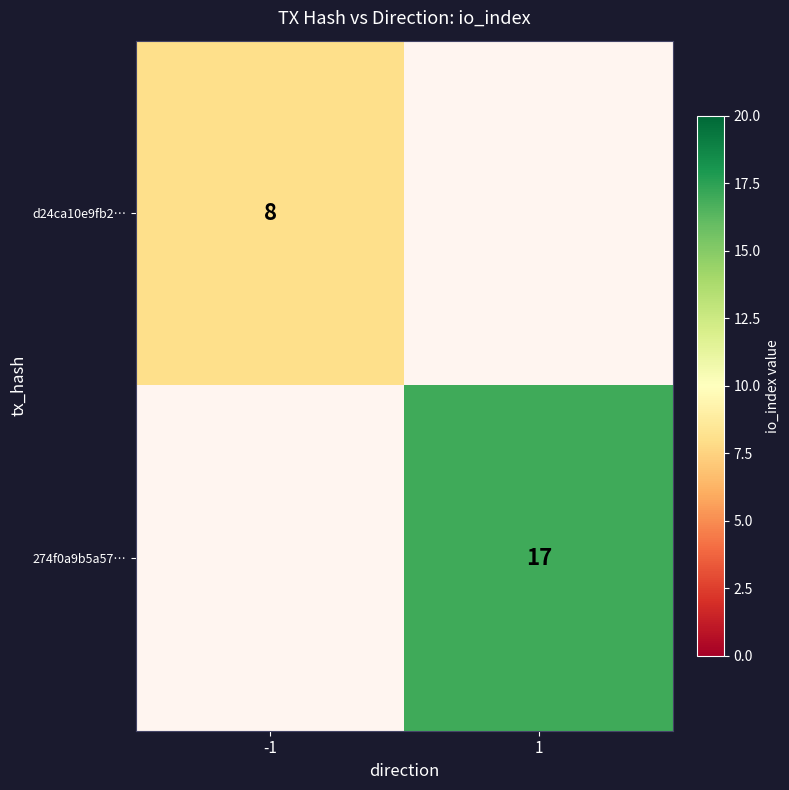

What is the total value across all series at 1?

17